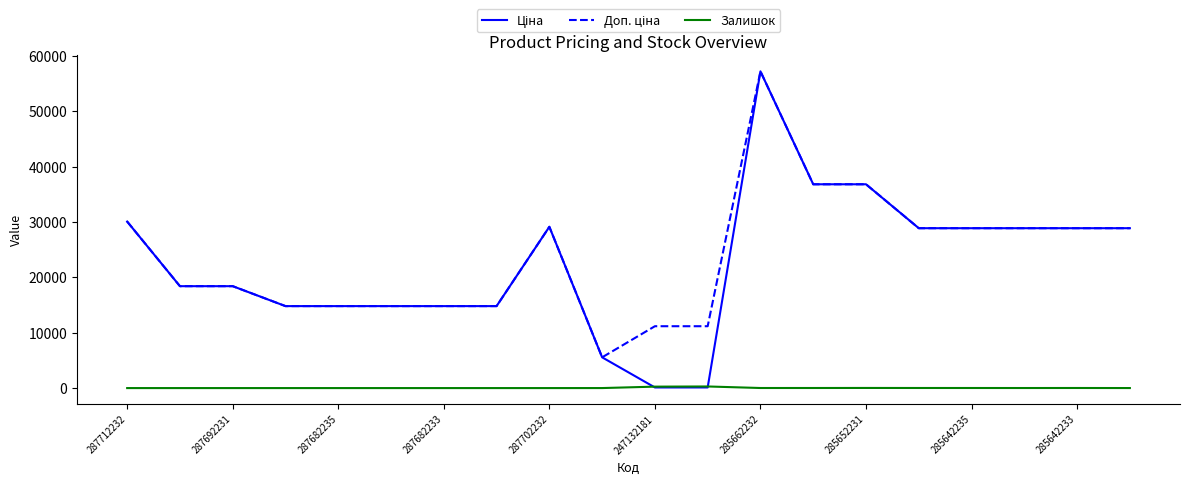

Does the chart have visible grid lines?

No